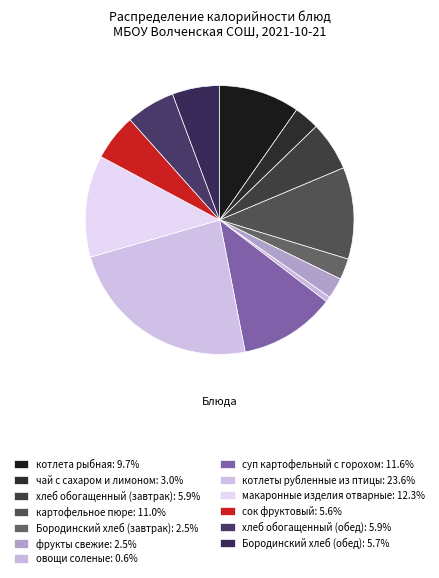

What is the smallest slice in the pie chart?

овощи соленые